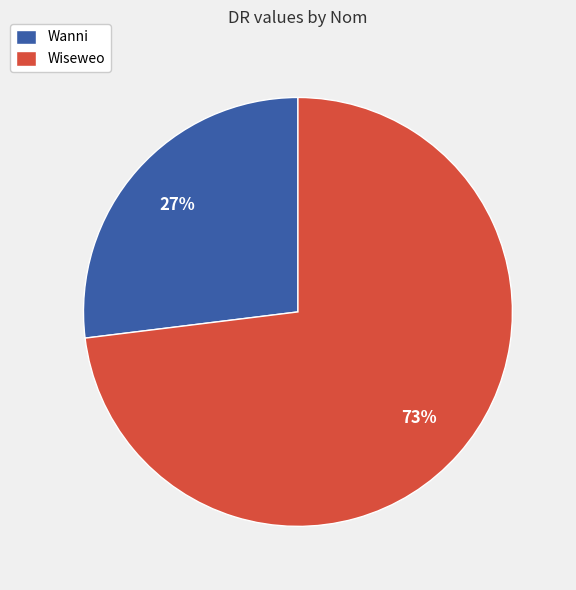

Is the sum of Wanni and Wiseweo greater than half?

Yes